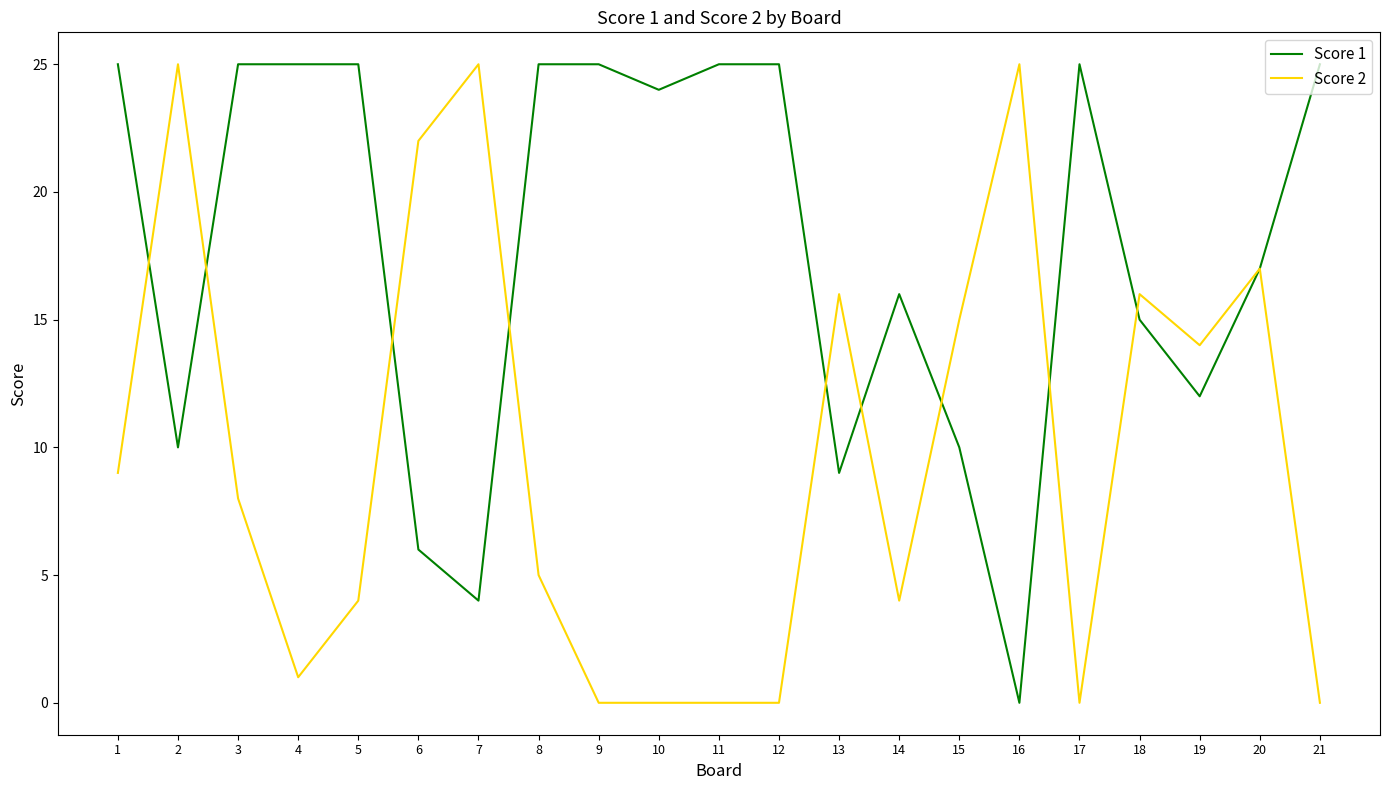

Which series changed the most between 4 and 8?

Score 2